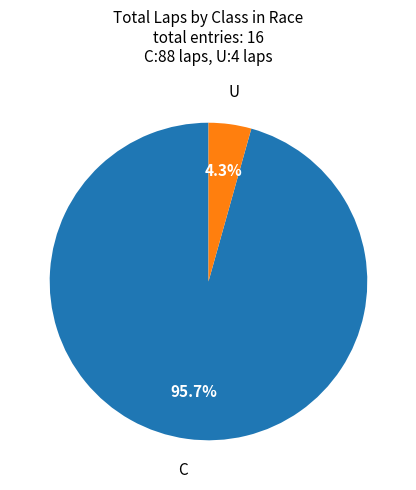

Which category accounts for the majority?

C